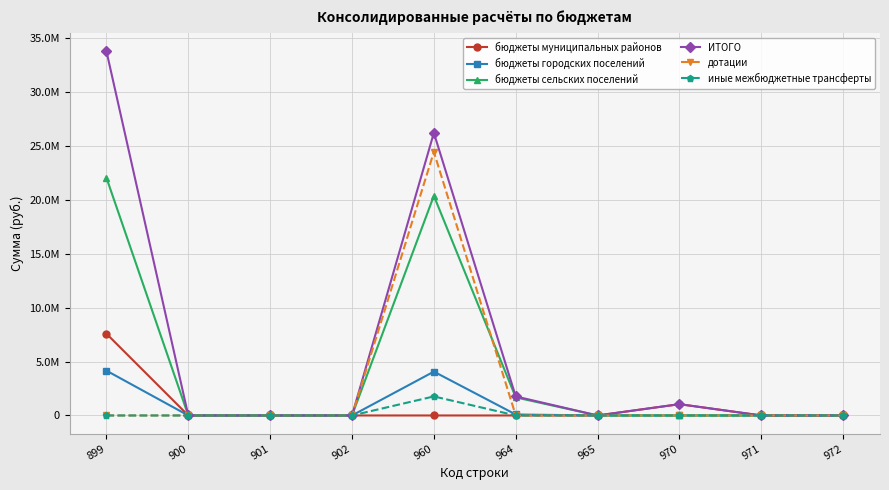

In бюджеты сельских поселений, how many points are higher than both neighbors (excluding endpoints)?

1